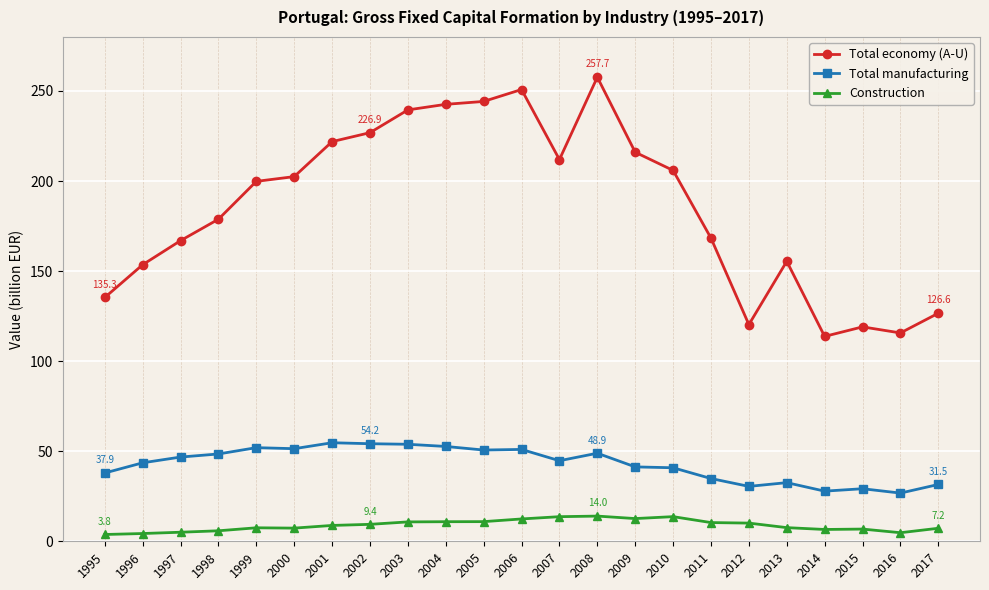

True or false: Construction and Total manufacturing intersect in this chart.

False